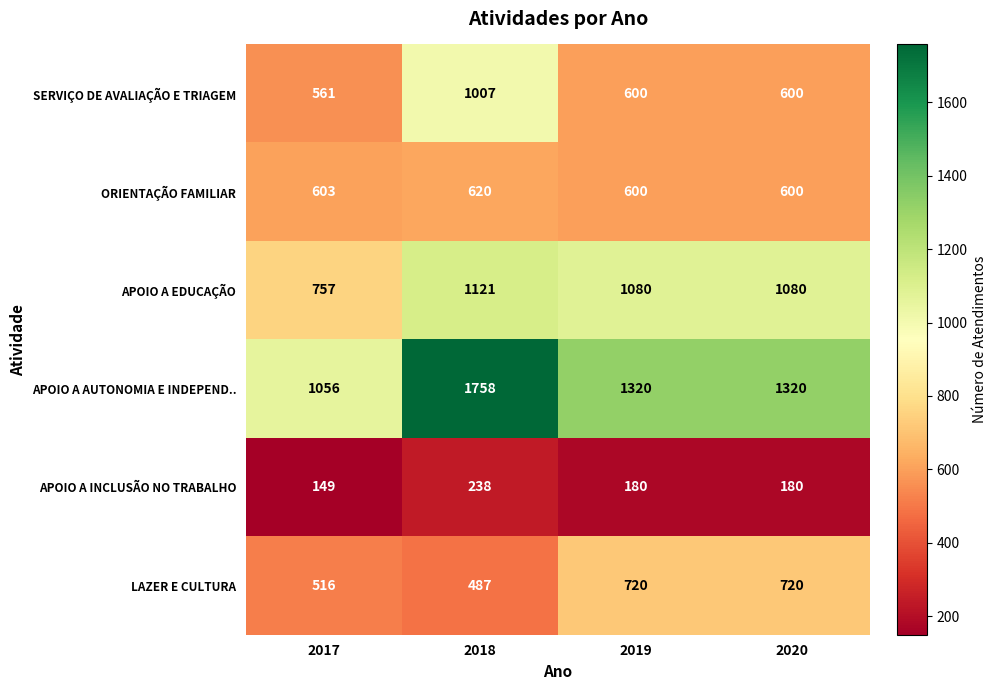

Which series has the largest total across all categories?

APOIO A AUTONOMIA E INDEPEND..